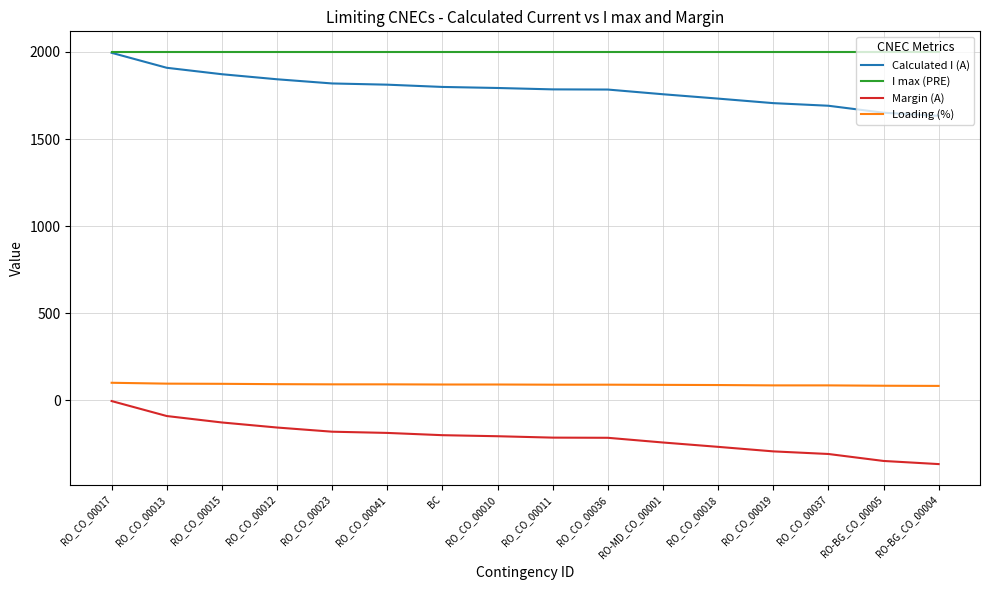

True or false: Margin (A) and Loading (%) intersect in this chart.

False